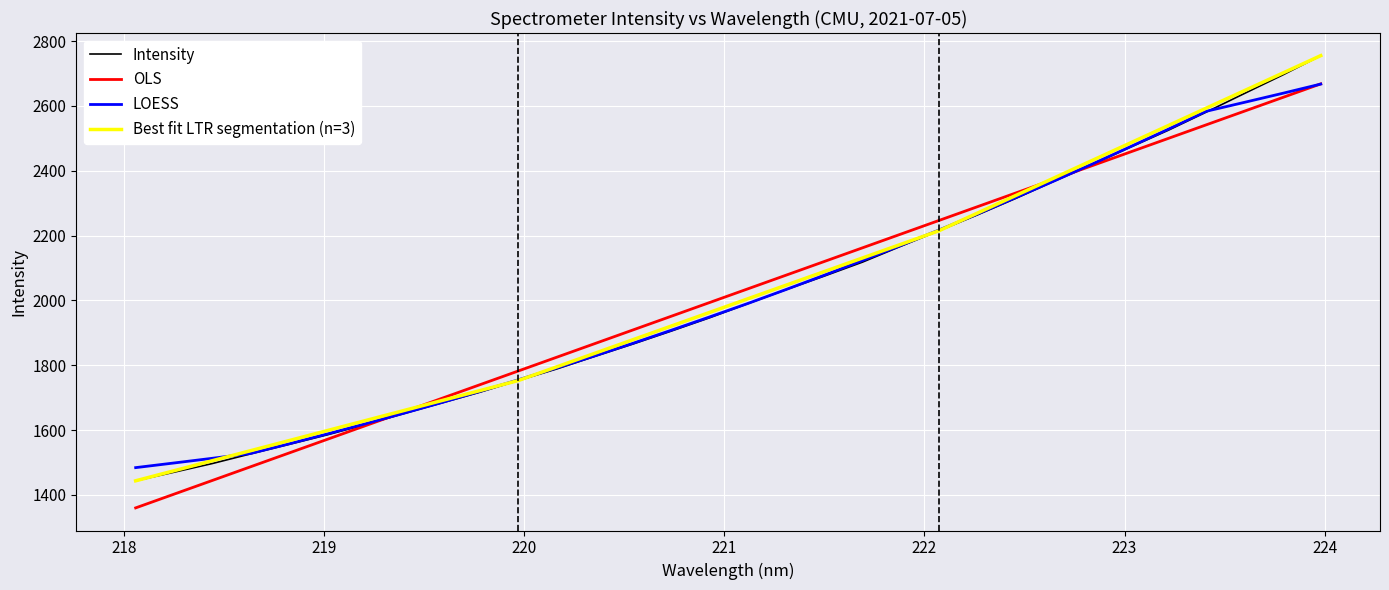

What is the maximum value shown in the chart?

2755.1